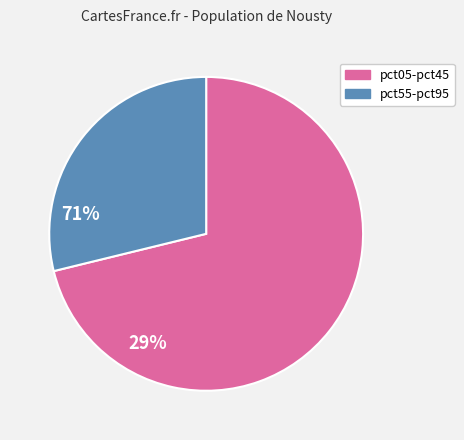

Which category has the smallest portion of the pie?

pct55-pct95